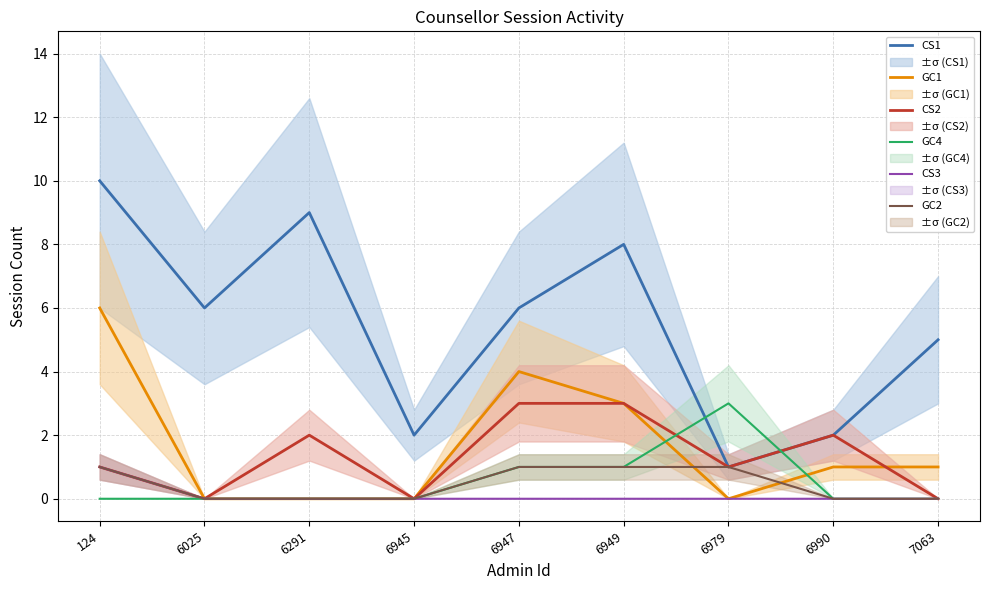

Read the CS2 value at 6979.

1